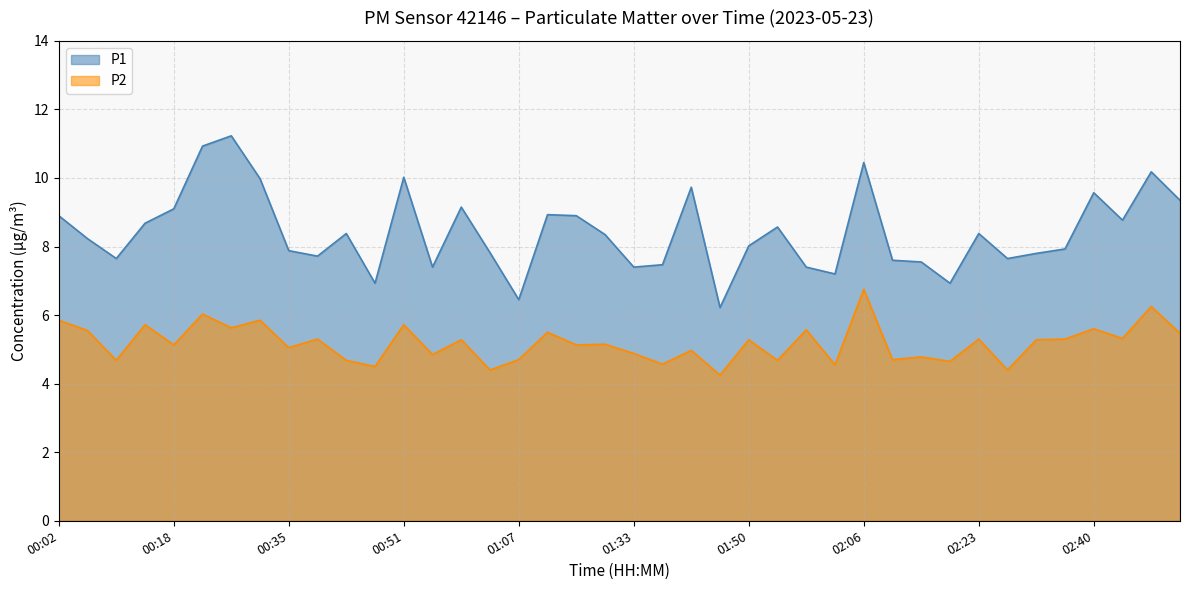

True or false: P1 and P2 cross at least once.

False